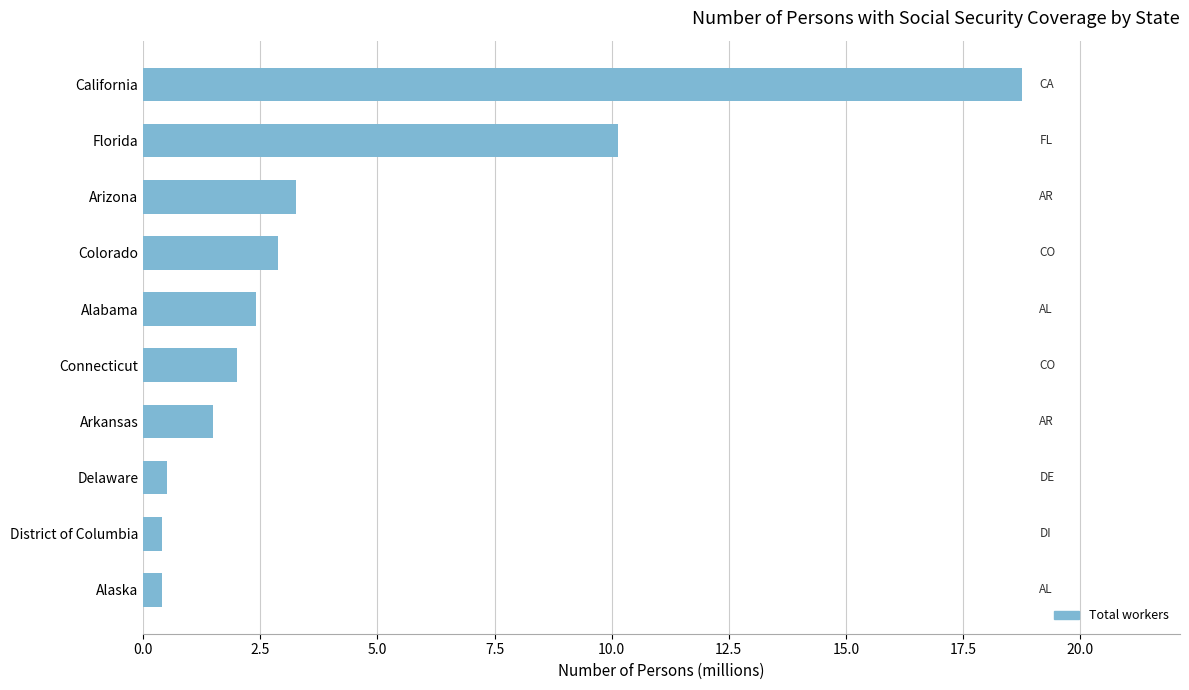

The value at Colorado is 1.2. True or false?

False